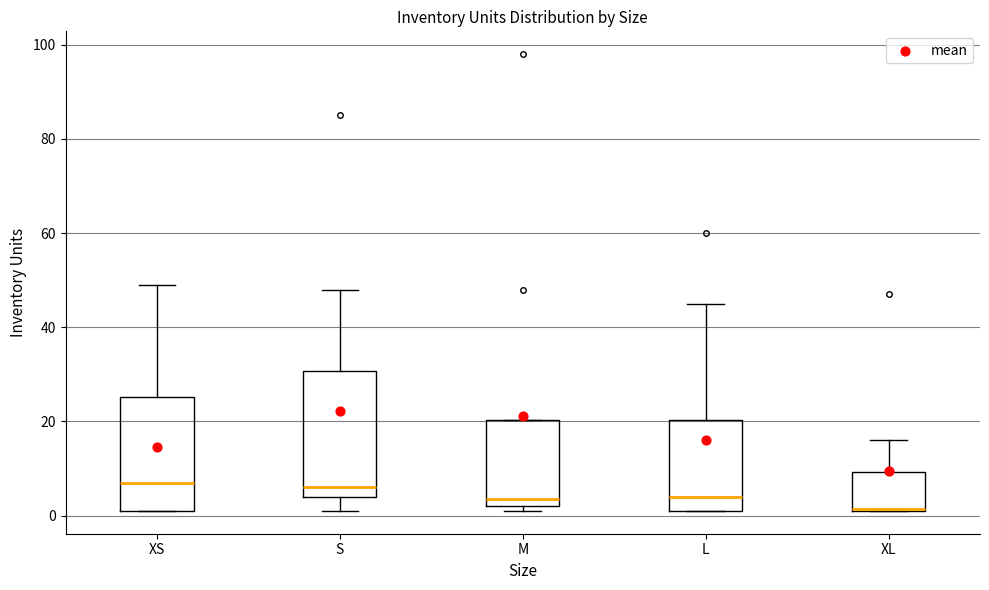

Where is the lower edge of the box for M on the y-axis? The values are not printed on the chart, so give them approximately, as read against the axis.

2